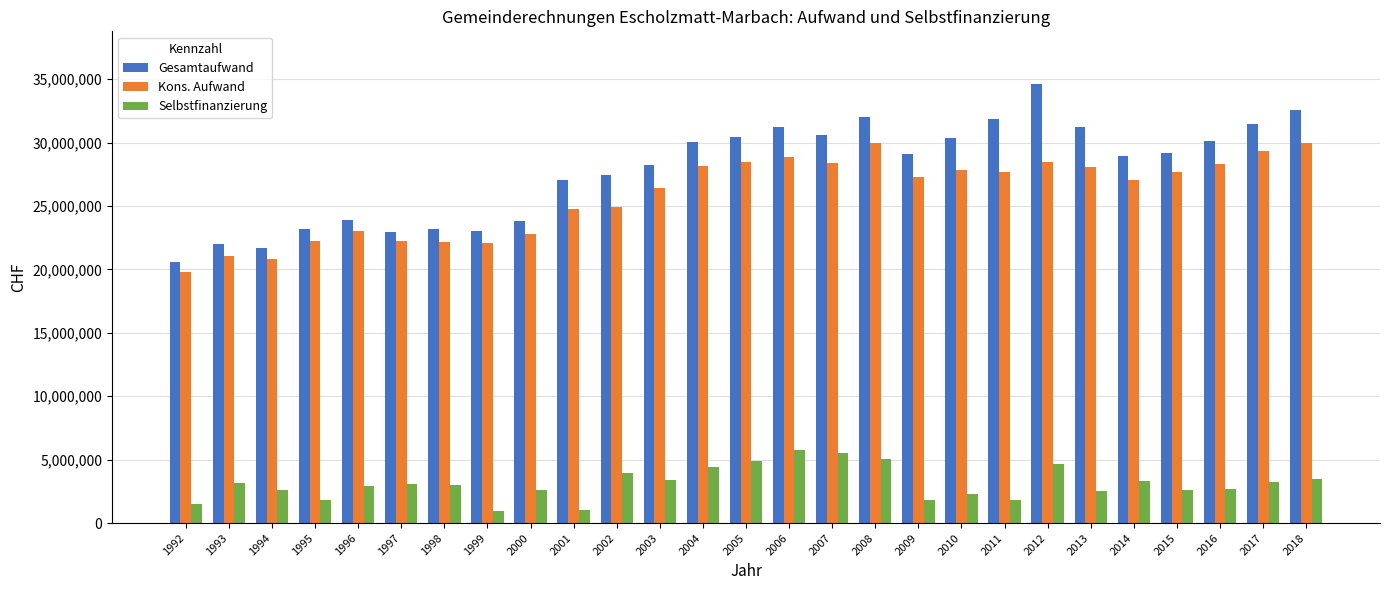

What is the value of the Kons. Aufwand bar at the 26th from the left?

29303921